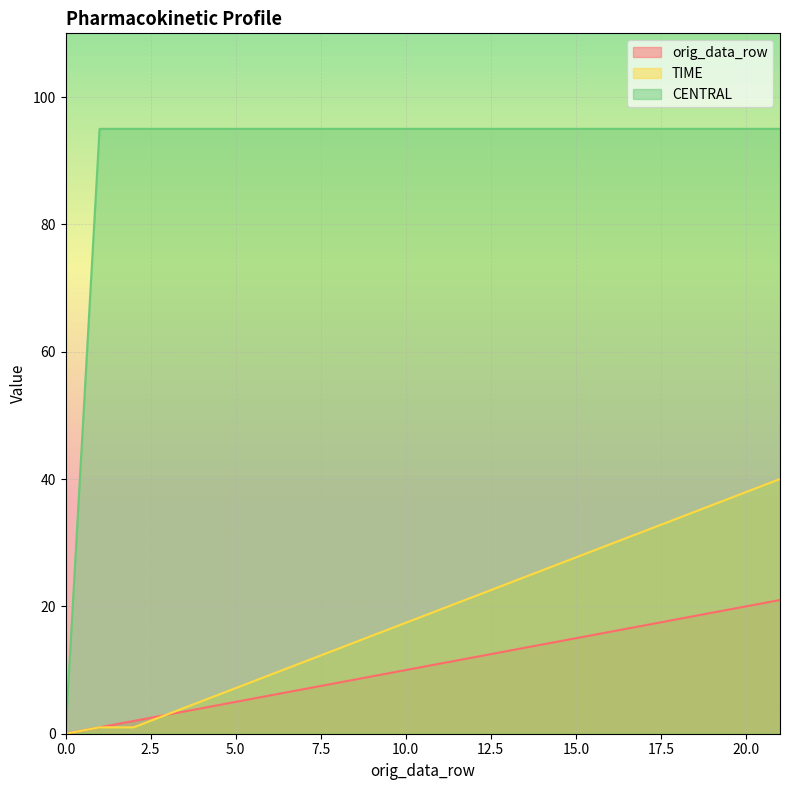

True or false: orig_data_row has a value of 5.0 at 5.0.

True